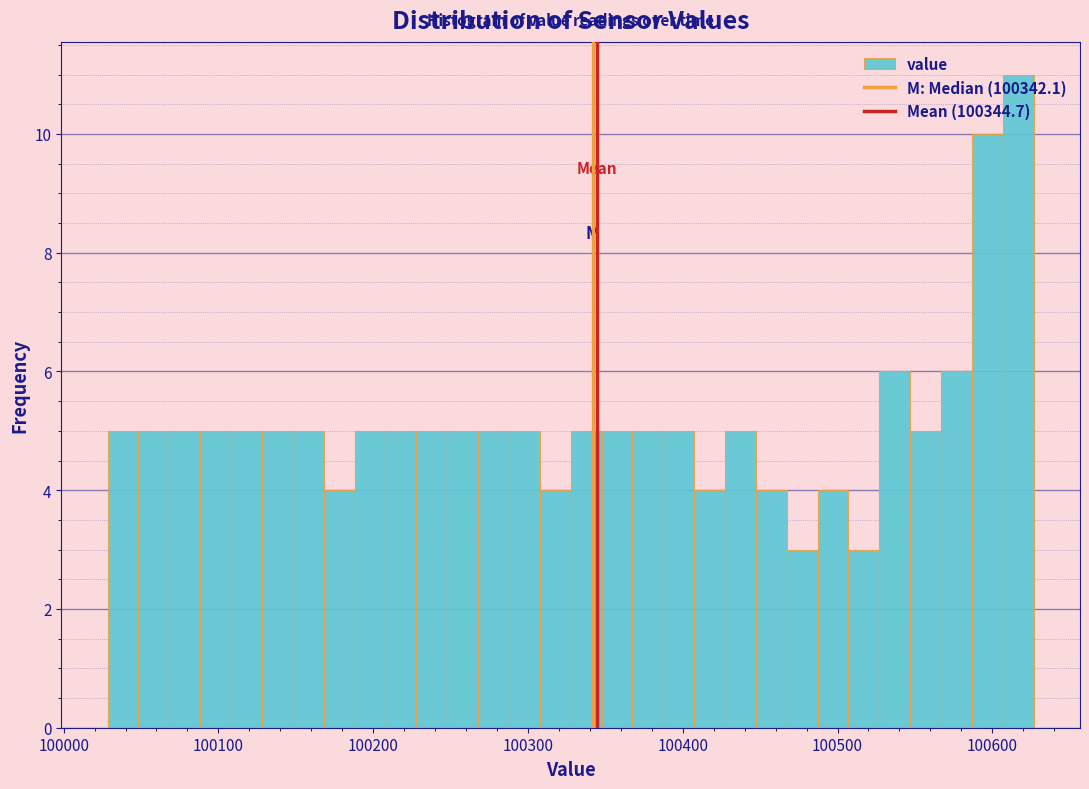

Around what value on the x-axis is the tallest bar? Give the approximate position of its centre, as read against the axis.

100620